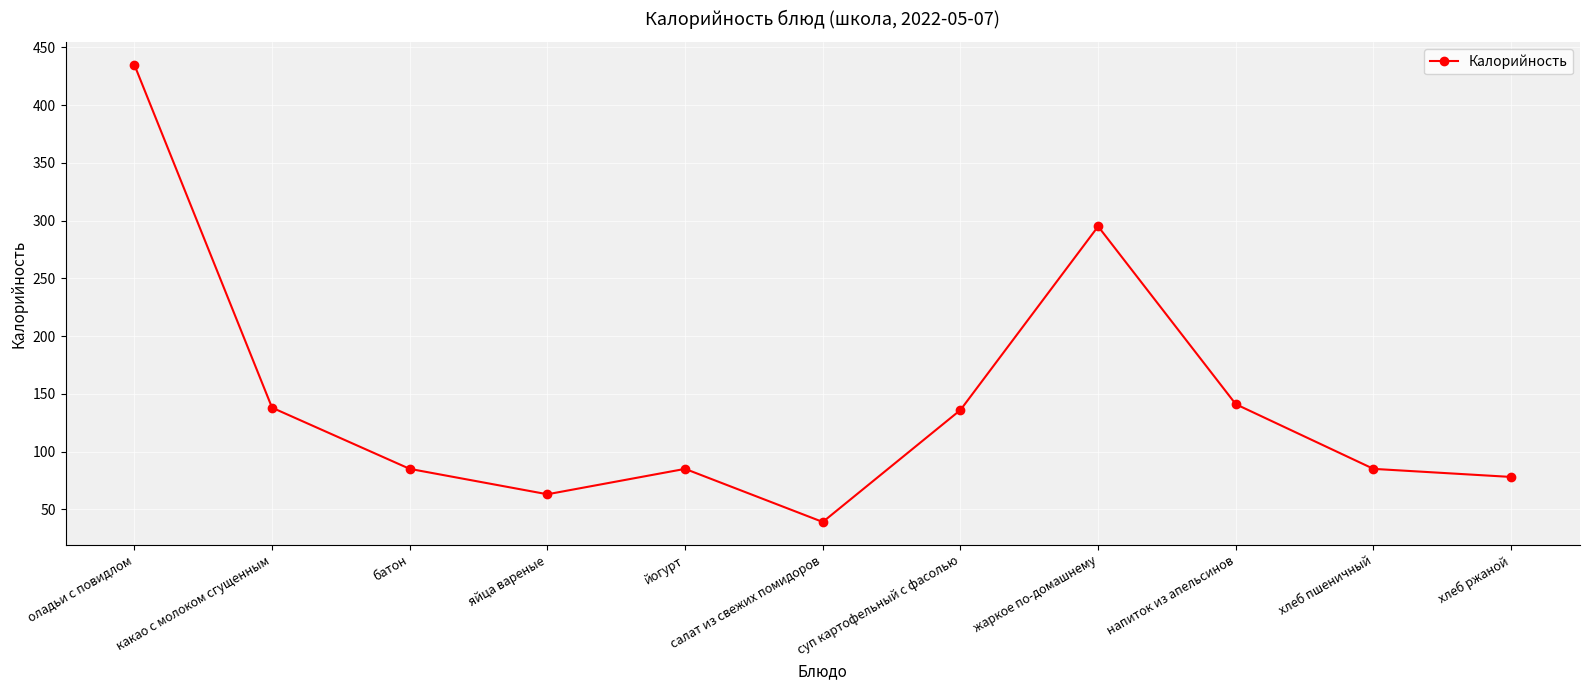

What is the sum of all values?

1580